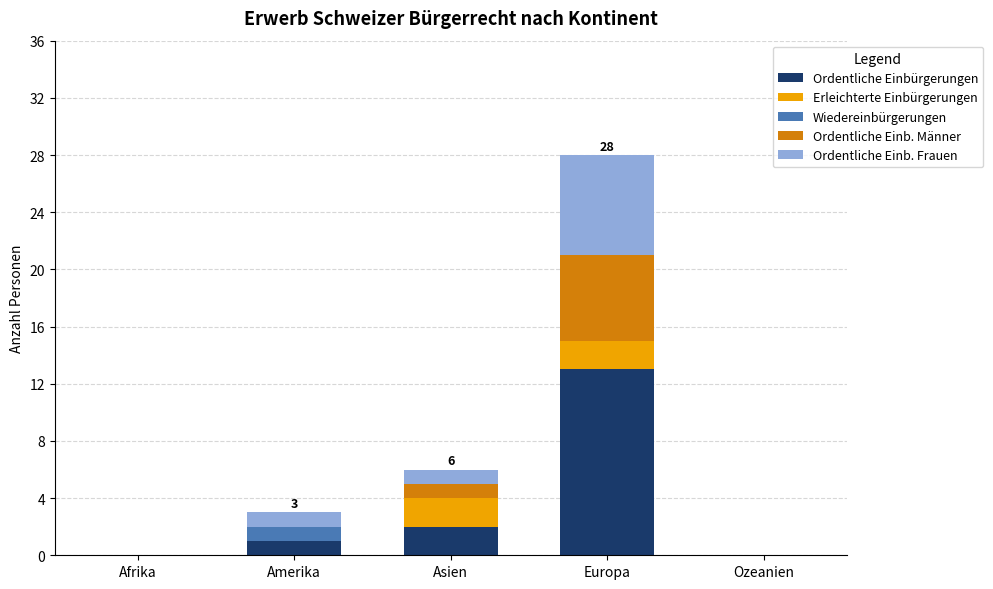

Count the number of categories in the chart.

5